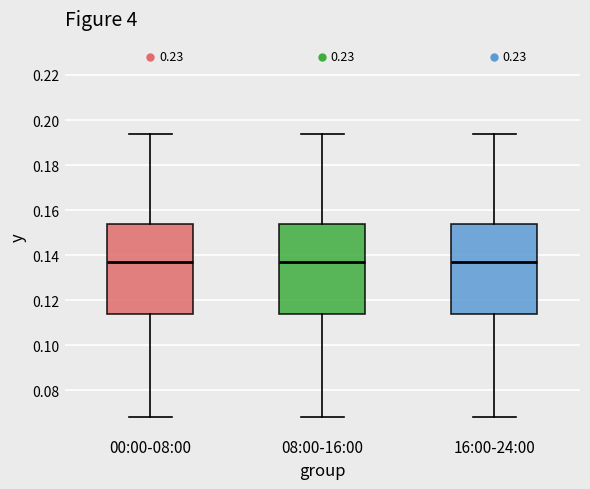

Where is the lower edge of the box for 08:00-16:00 on the y-axis? The values are not printed on the chart, so give them approximately, as read against the axis.

0.114